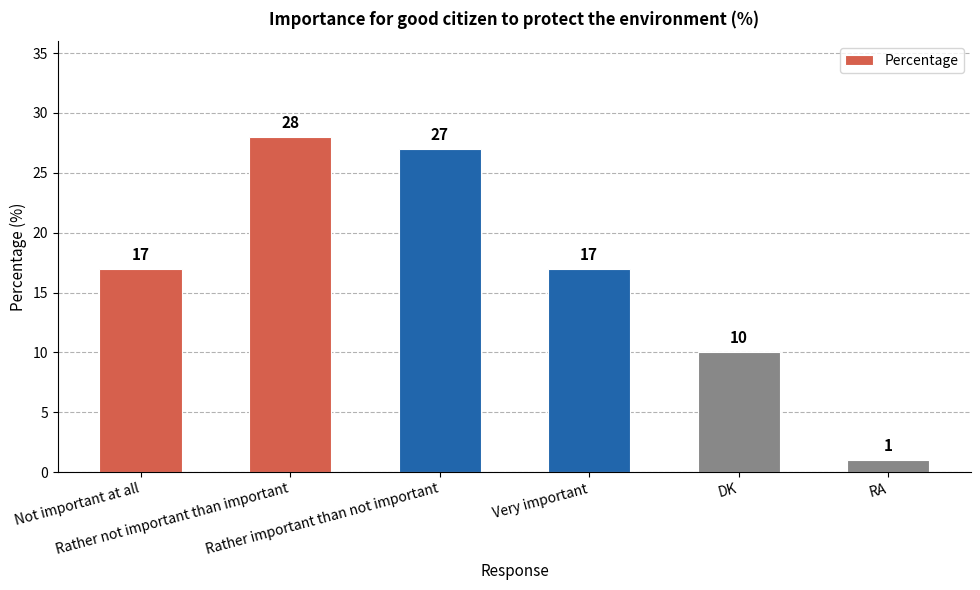

What is the sum of the values at DK and Not important at all?

27